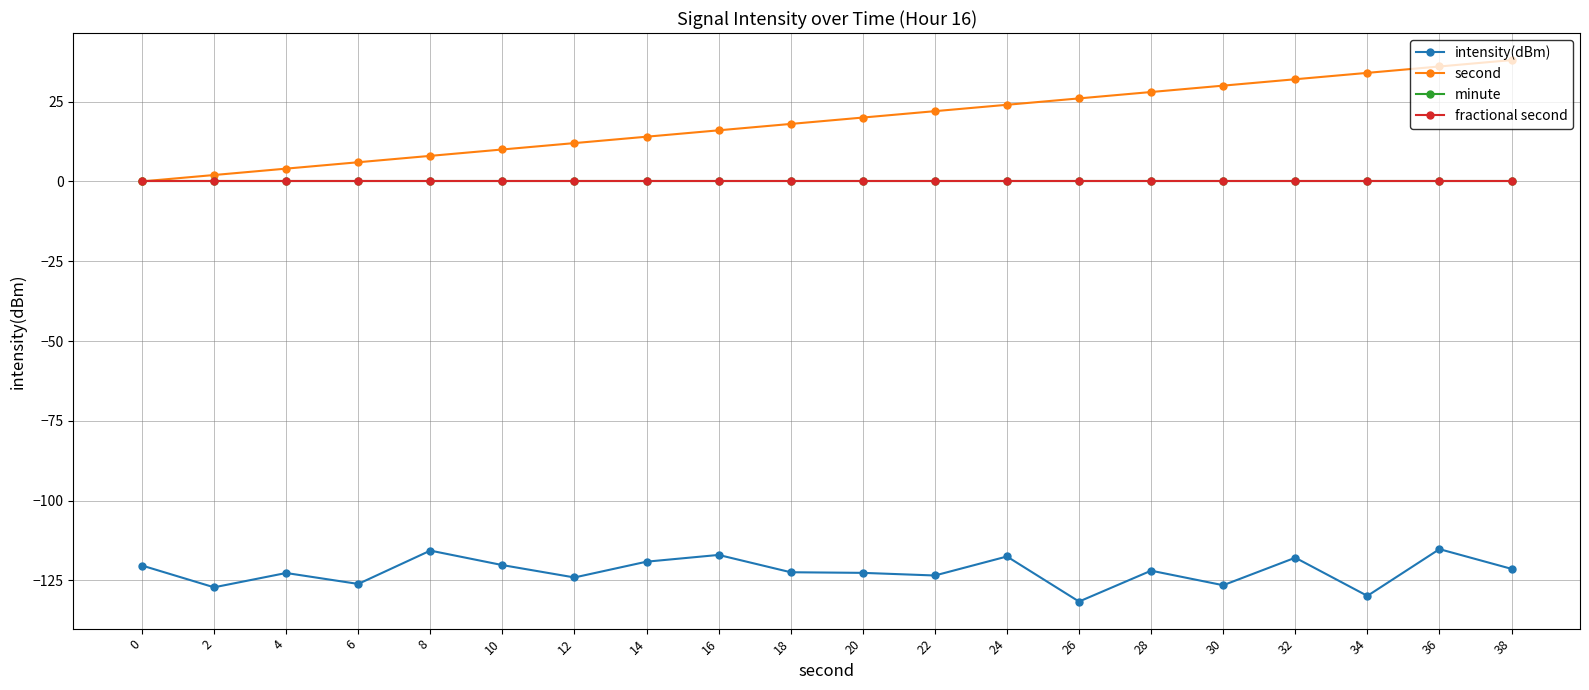

True or false: second has a value of 13.9 at 10.

False